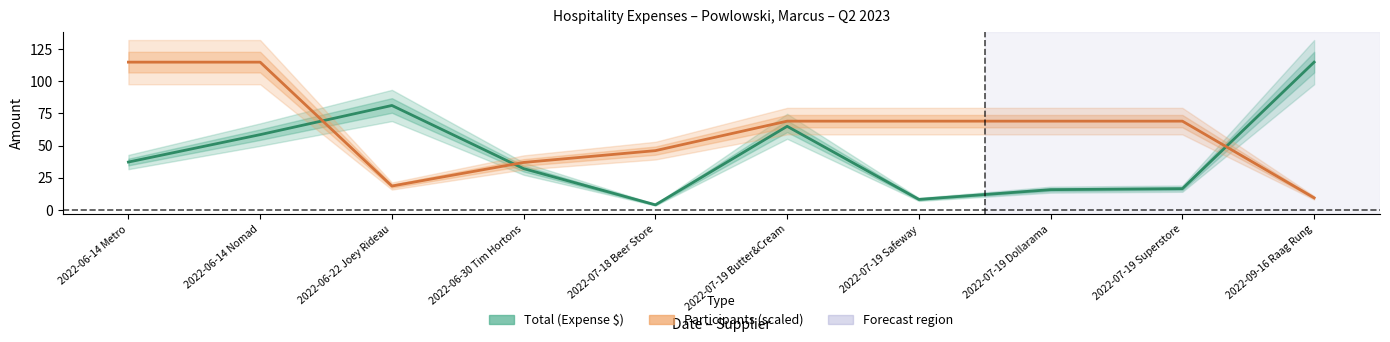

At which label does Participants (scaled) first exceed 69?

2022-06-14 Metro